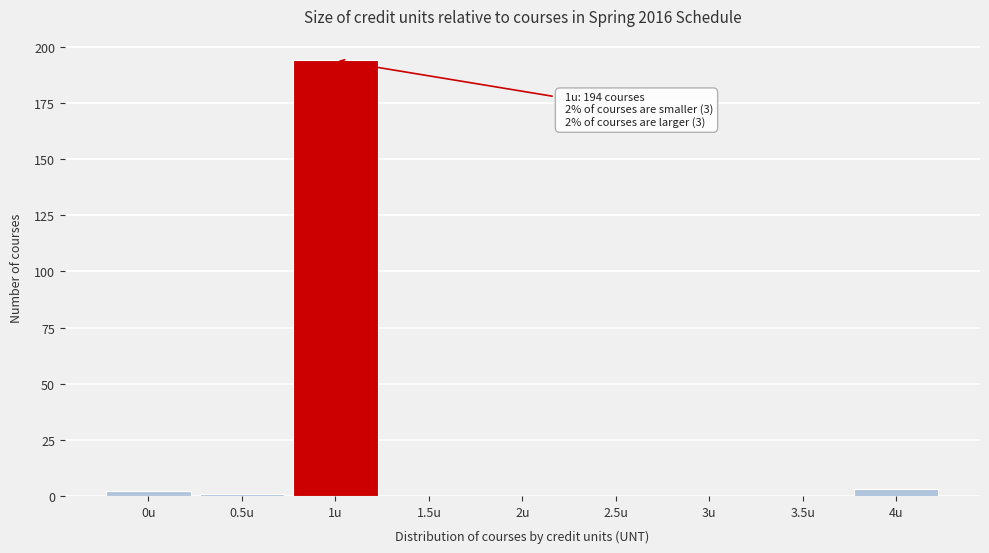

Reading left to right, transcribe all the data shown in this chart.

0u=2	0.5u=1	1u=194	1.5u=0	2u=0	2.5u=0	3u=0	3.5u=0	4u=3